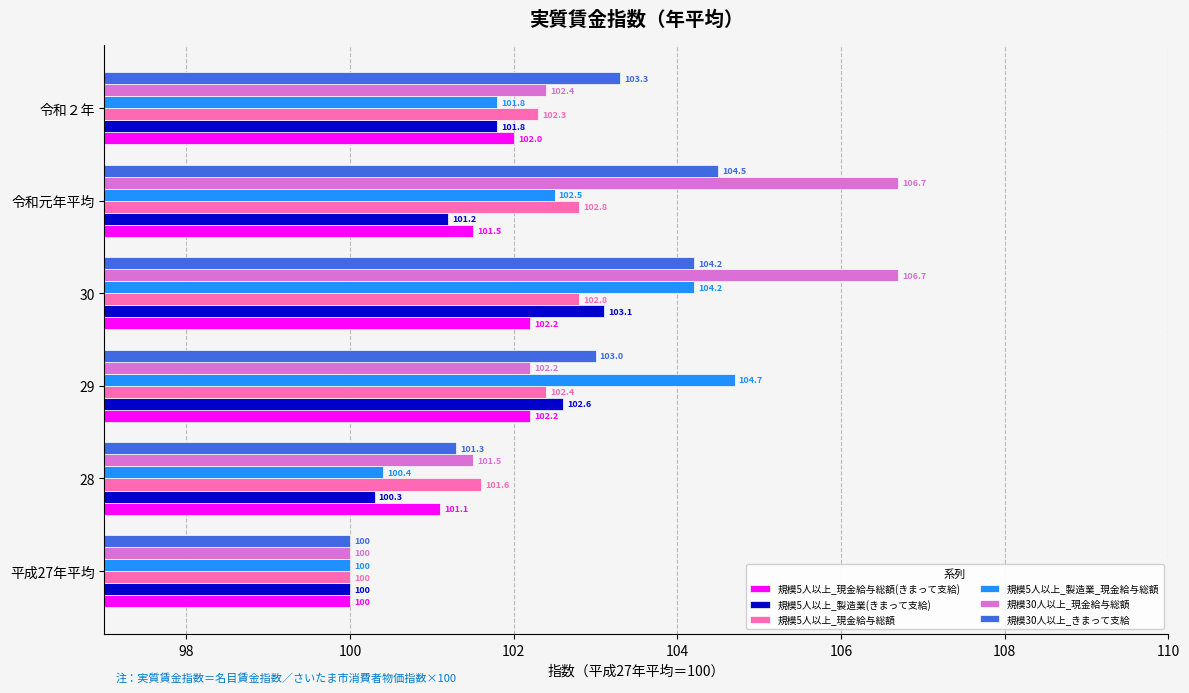

What is the difference between the maximum and second lowest values in the 規模5人以上_現金給与総額(きまって支給) series?

1.1